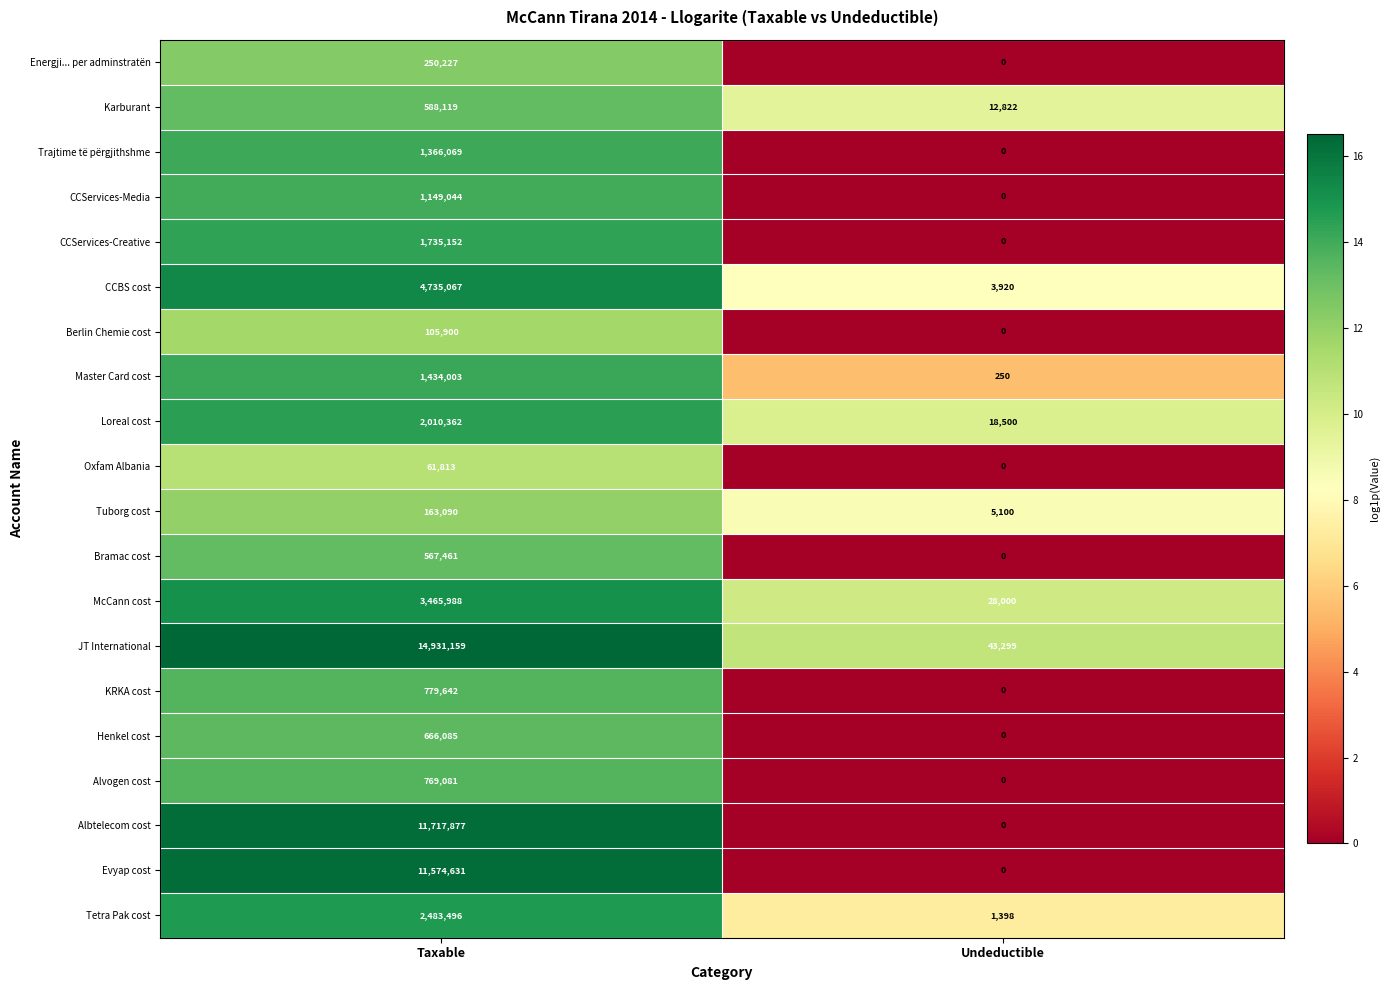

At Taxable, list the series in order from smallest to largest.

Oxfam Albania, Berlin Chemie cost, Tuborg cost, Energji... per adminstratën, Bramac cost, Karburant, Henkel cost, Alvogen cost, KRKA cost, CCServices-Media, Trajtime të përgjithshme, Master Card cost, CCServices-Creative, Loreal cost, Tetra Pak cost, McCann cost, CCBS cost, Evyap cost, Albtelecom cost, JT International